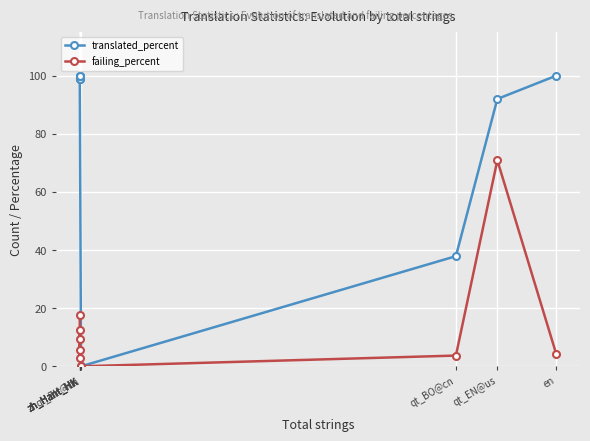

Between zh_Hant_HK and en, which series saw the biggest shift?

failing_percent